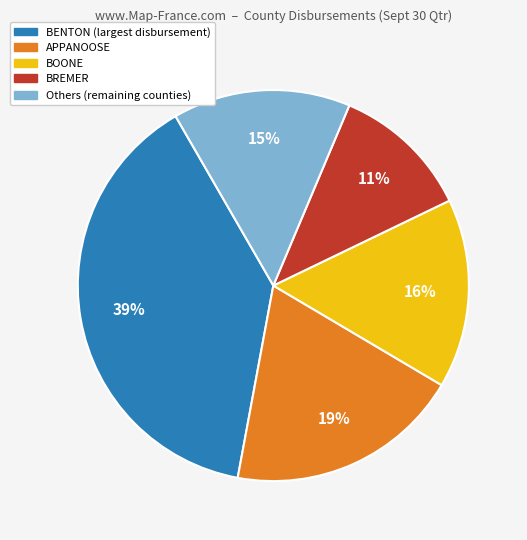

Is there a majority slice in this chart?

No